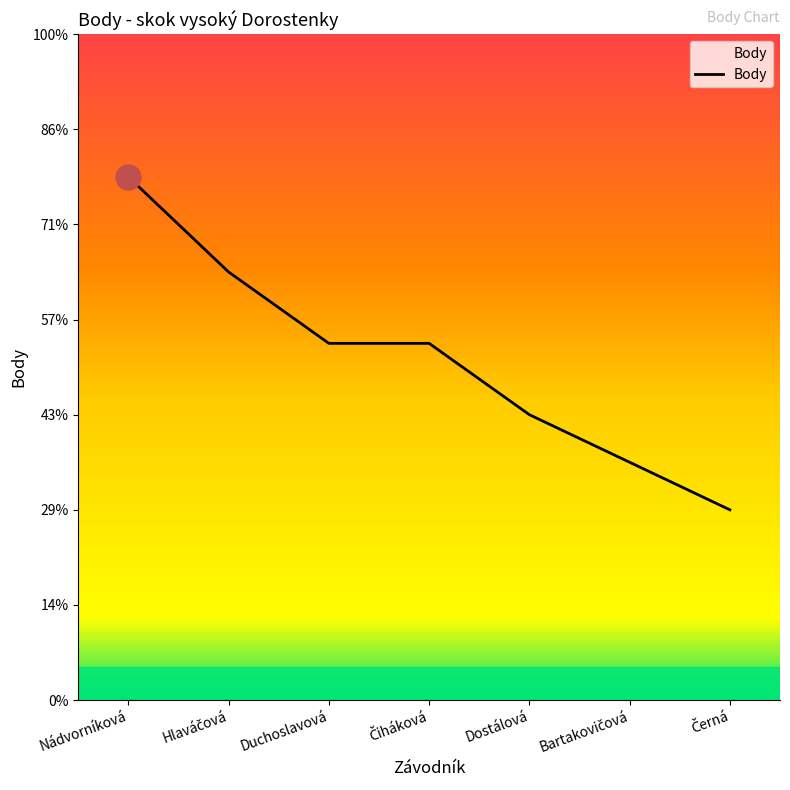

At which label is the value closest to 7?

Duchoslavová